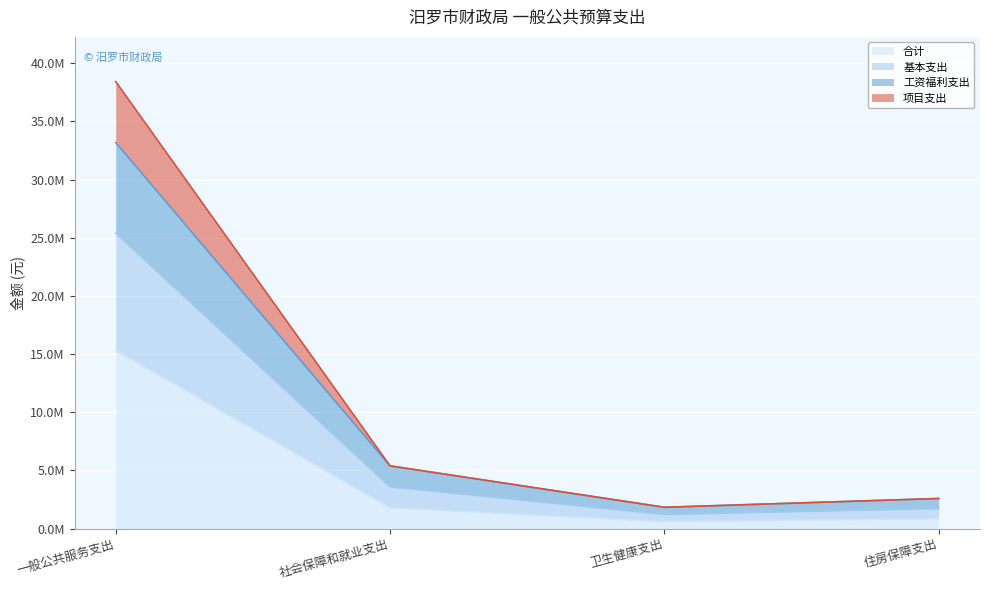

The value of 项目支出 at 社会保障和就业支出 is 5390757.0. True or false?

True